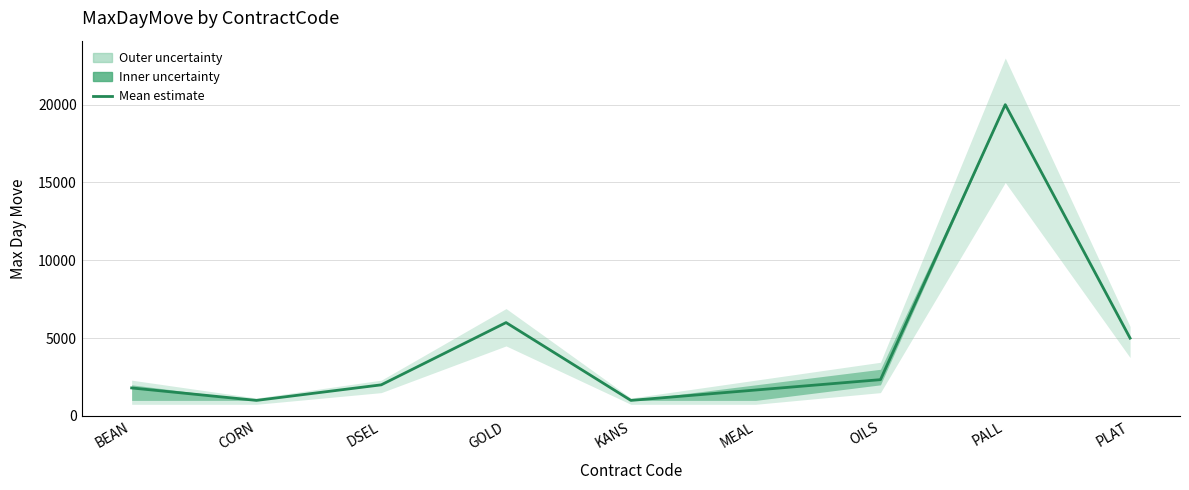

At which label does the data first exceed 2000?

GOLD